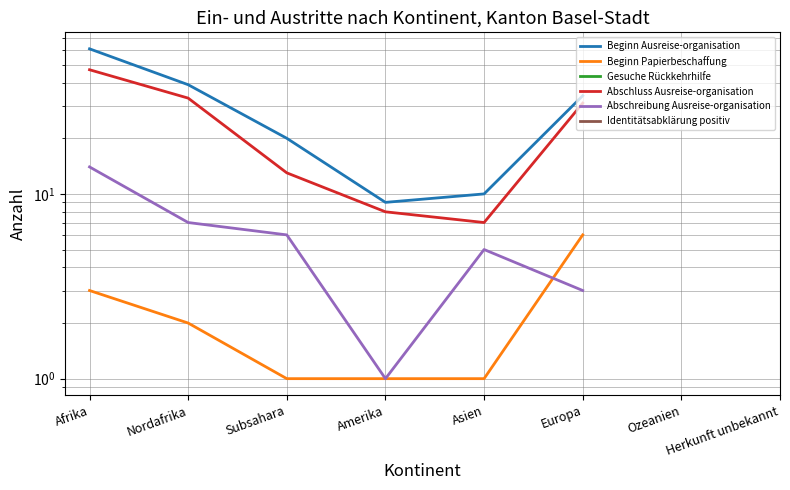

What position from the right is Ozeanien?

2